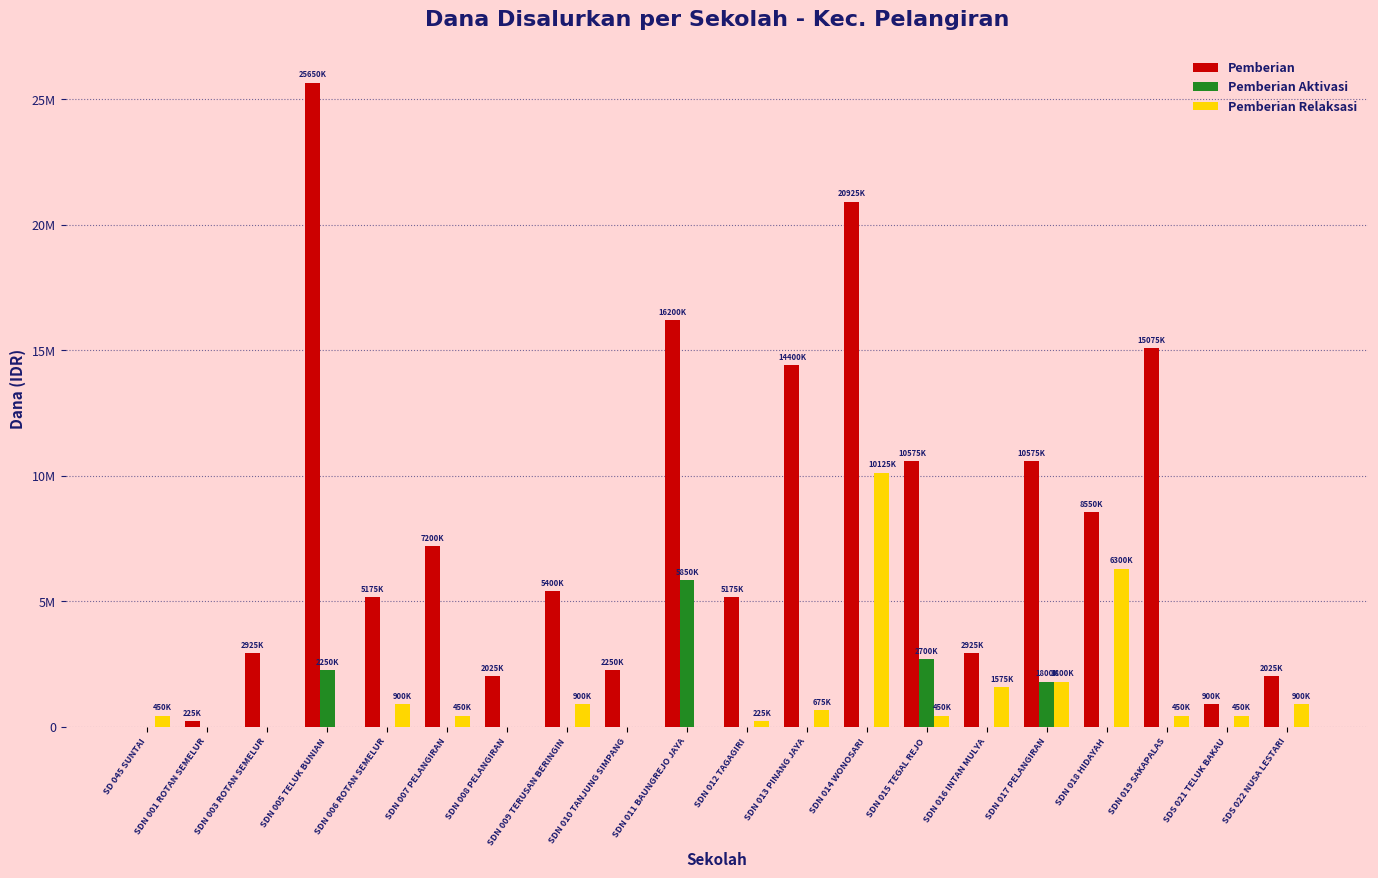

Between SDN 015 TEGAL REJO and SDN 003 ROTAN SEMELUR, which is larger?

SDN 015 TEGAL REJO